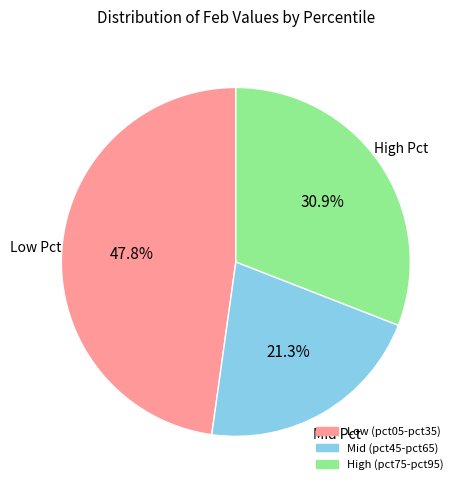

To the nearest percent, what is the average slice percentage?

33%